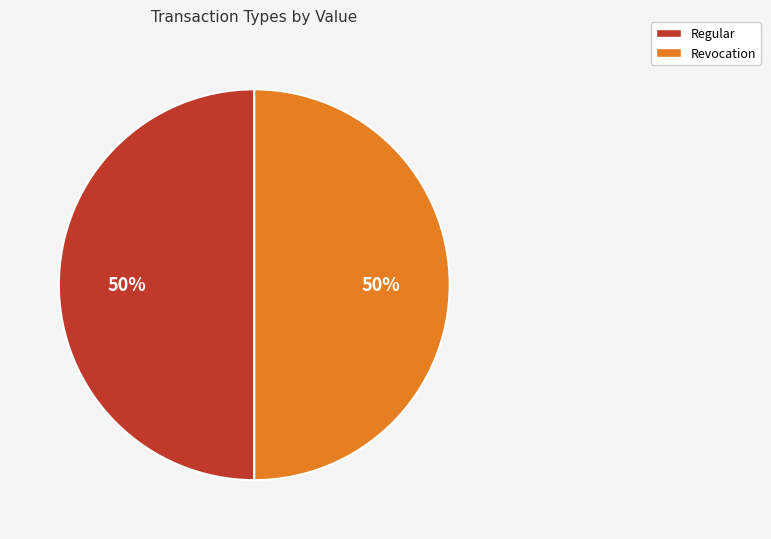

Is it true that Regular is 50% of the pie?

True